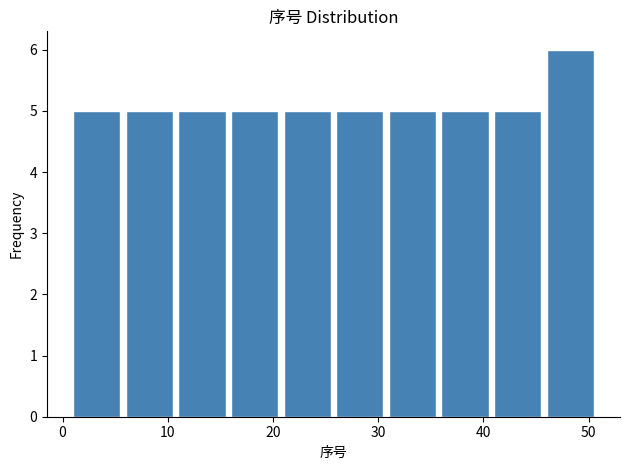

Reading left to right, list every bar in this chart as the range it spans on the x-axis followed by its height. The values are not printed on the chart, so give them approximately, as read against the axis.

1 to 6: 5
6 to 11: 5
11 to 16: 5
16 to 21: 5
21 to 26: 5
26 to 31: 5
31 to 36: 5
36 to 41: 5
41 to 46: 5
46 to 51: 6